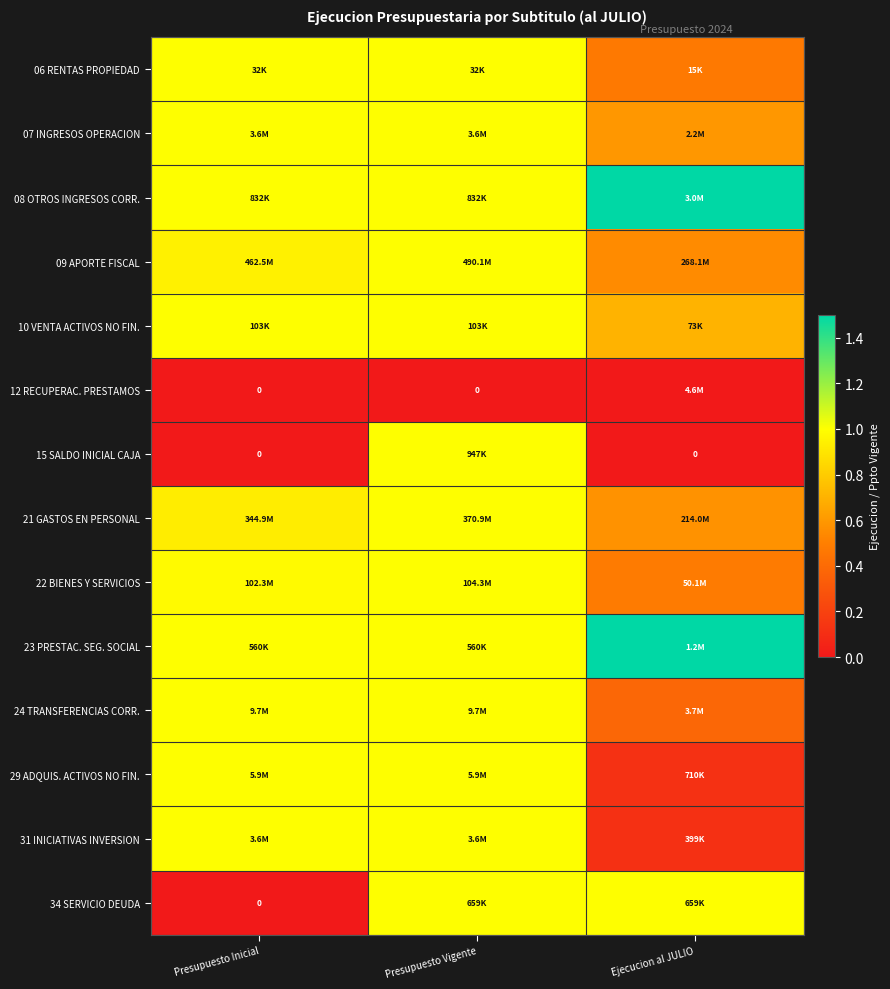

The value of 12 RECUPERAC. PRESTAMOS at Presupuesto Vigente is 0.0. True or false?

True